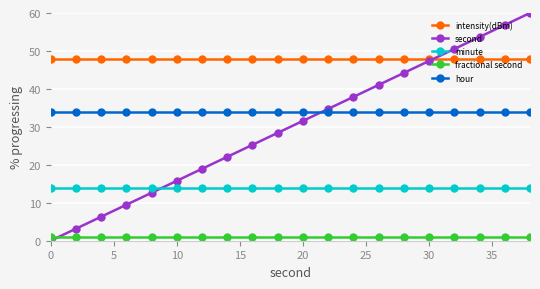

What is the average value of the fractional second series?

1.0